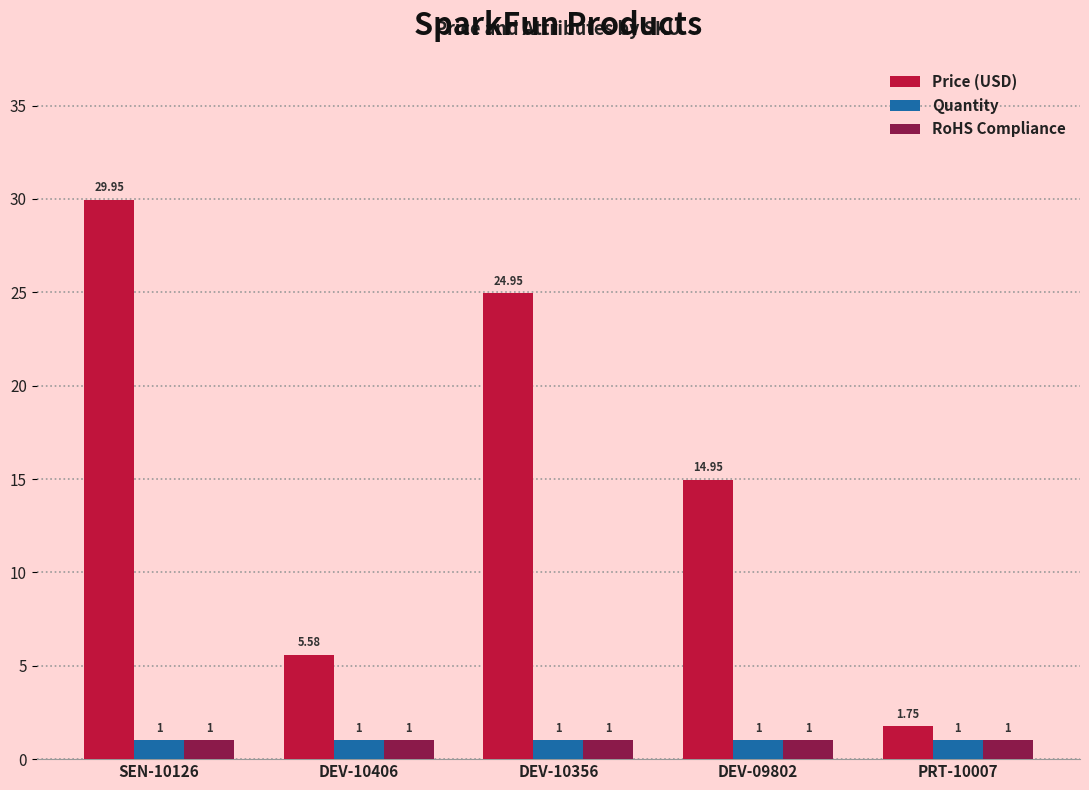

What is the label of the 3rd bar from the left?

DEV-10356